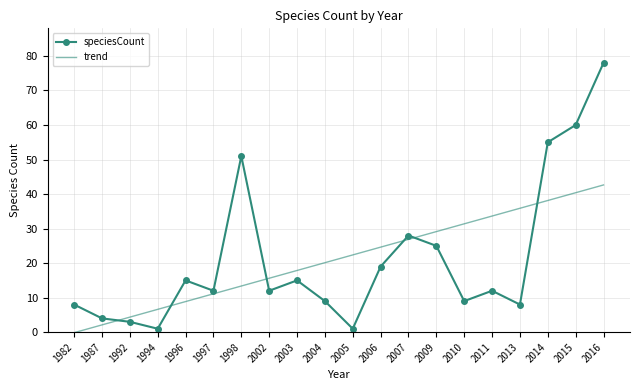

Count the number of categories in the chart.

20